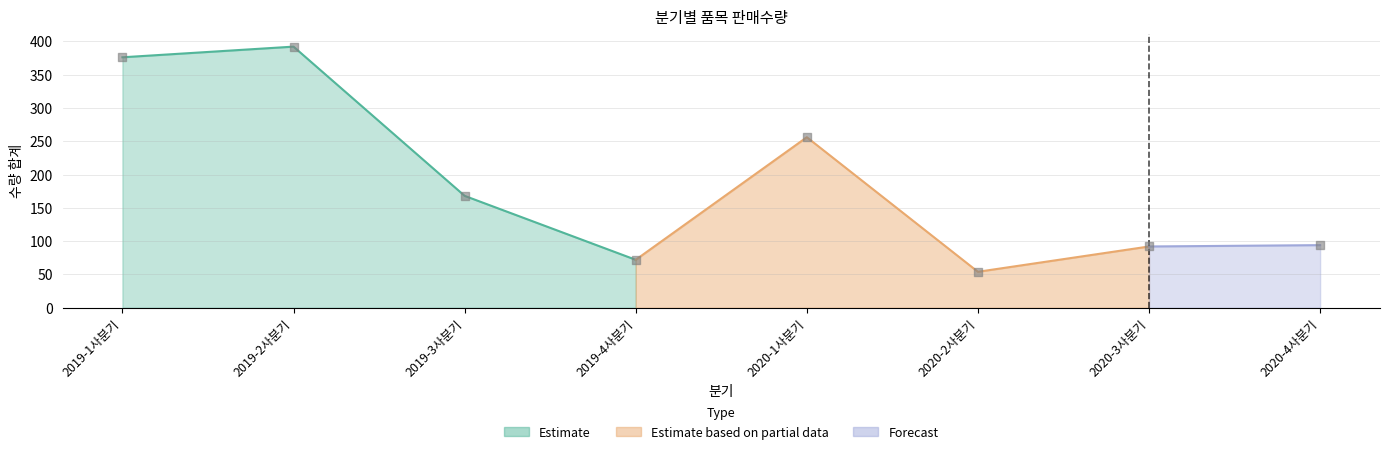

Is the value of 연필 at 7 greater than the value of 리코더 at 3?

No